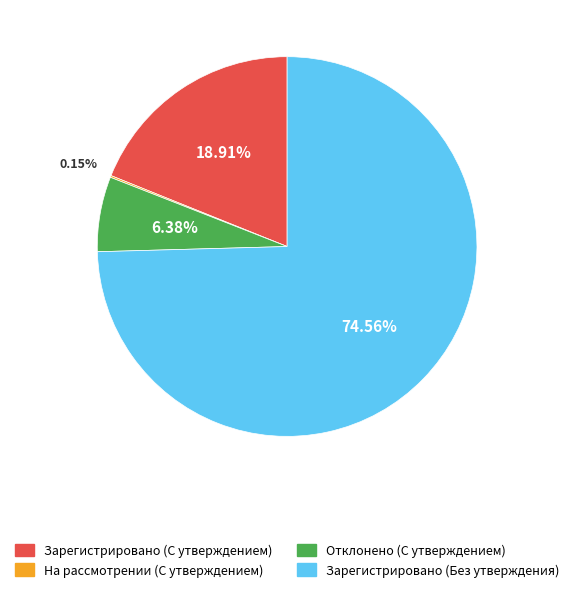

Which slice is the largest?

Зарегистрировано (Без утверждения)